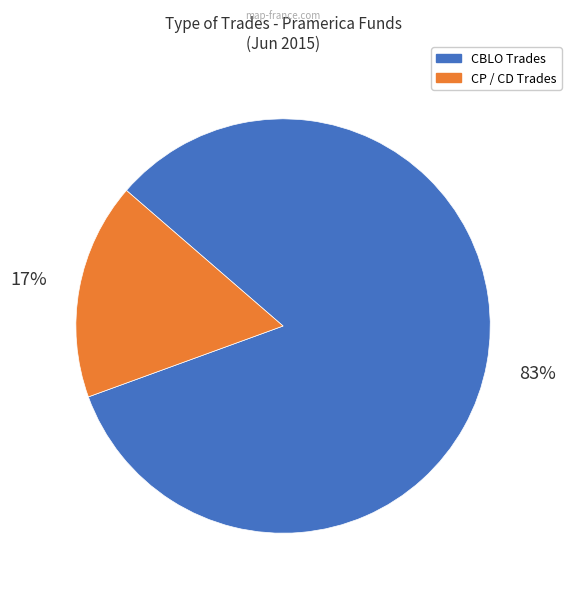

To the nearest percent, what is the average slice percentage?

50%